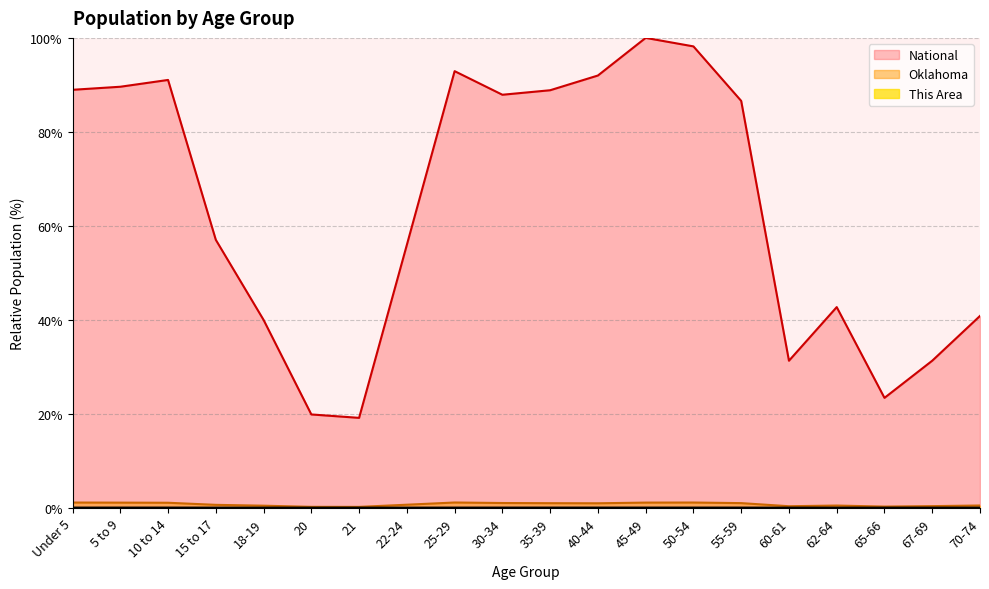

Between 40-44 and 25-29, which is larger?

40-44